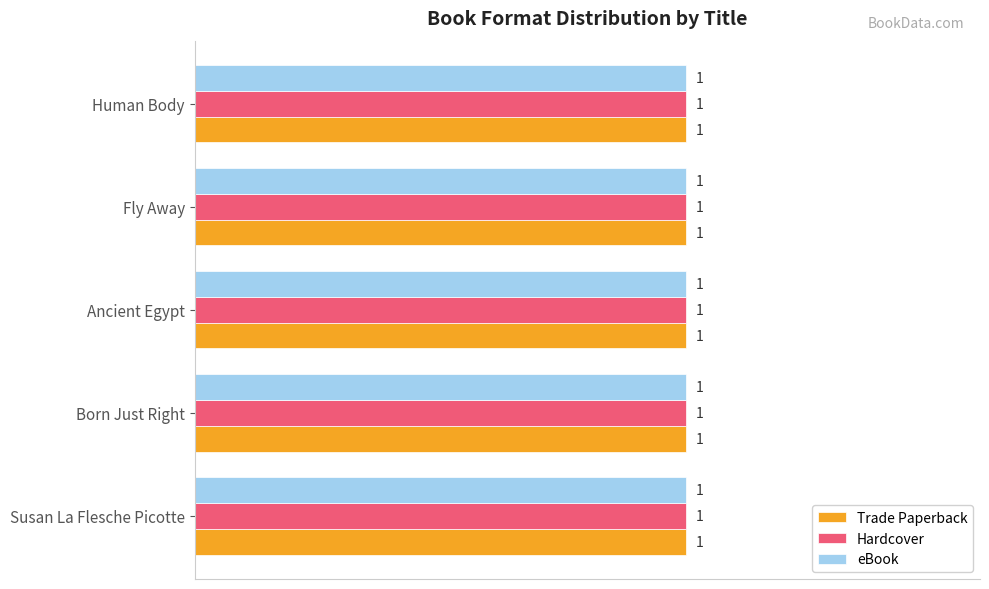

How many bars are there in total?

15